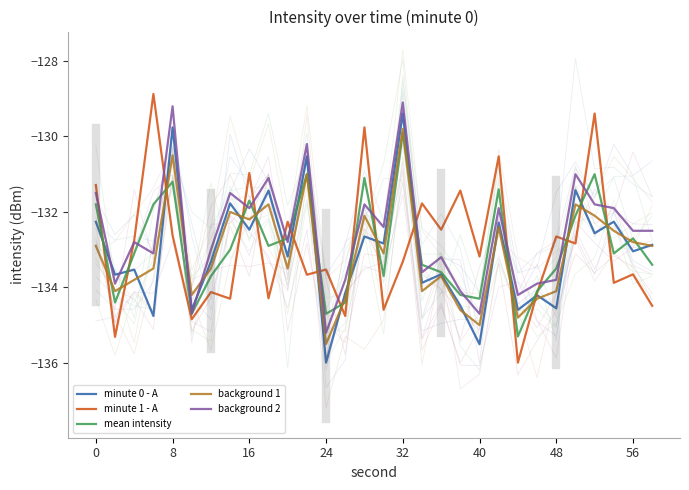

What is the average value of the background 2 series?

-132.6